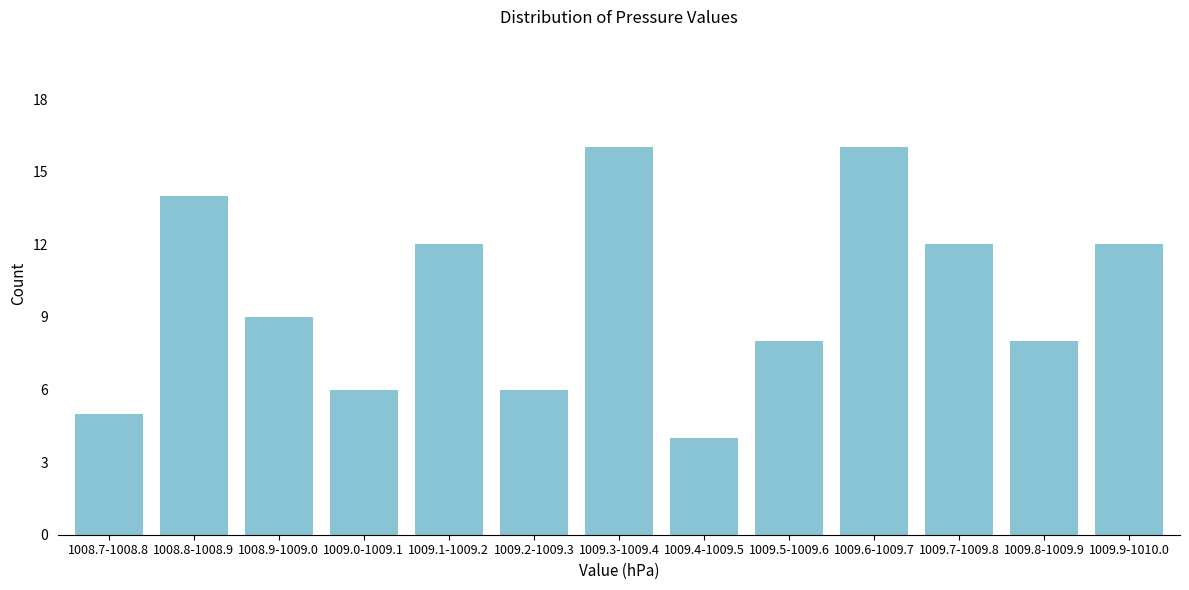

Reading left to right, transcribe all the data shown in this chart.

5	14	9	6	12	6	16	4	8	16	12	8	12